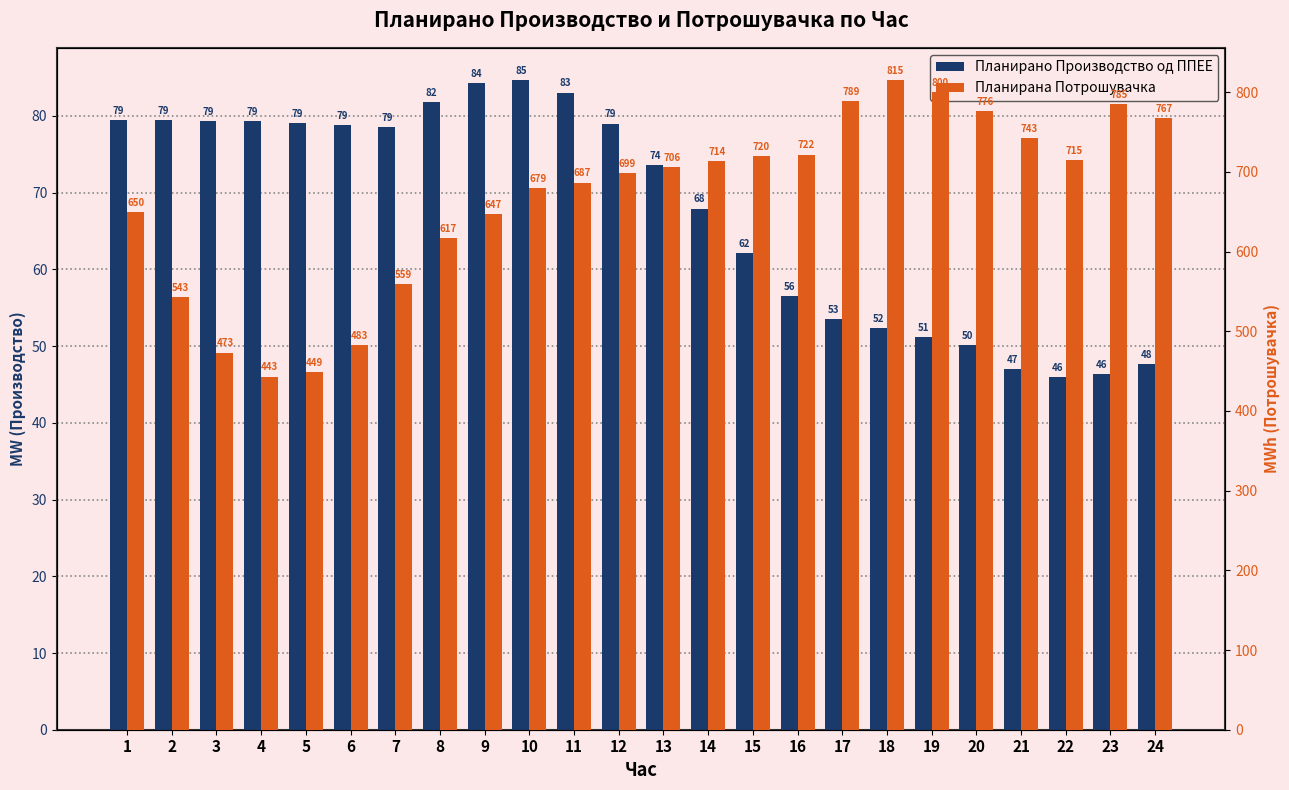

The Планирано Производство од ППЕЕ series shows 84.7 at 10. True or false?

True